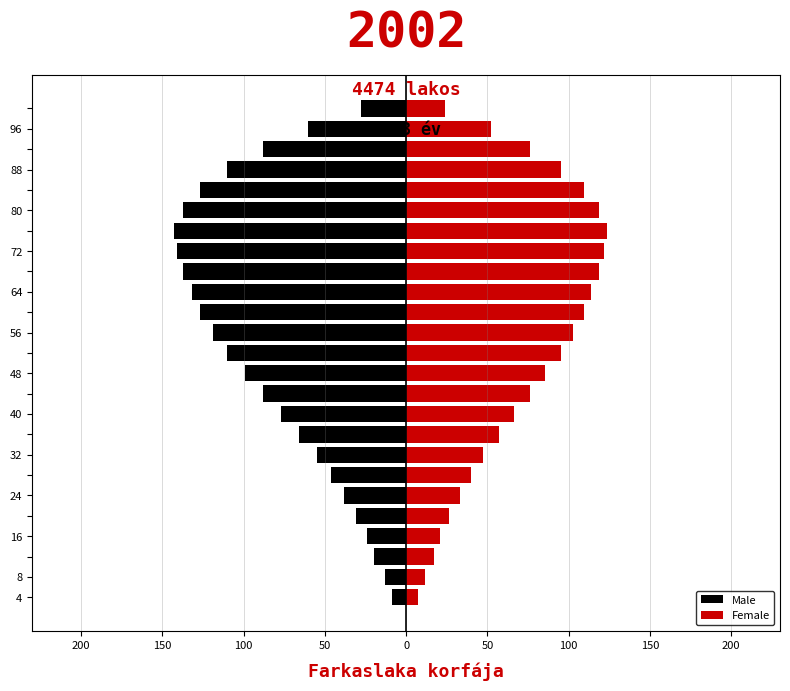

What is the difference between the maximum and minimum values in the Male series?

134.2